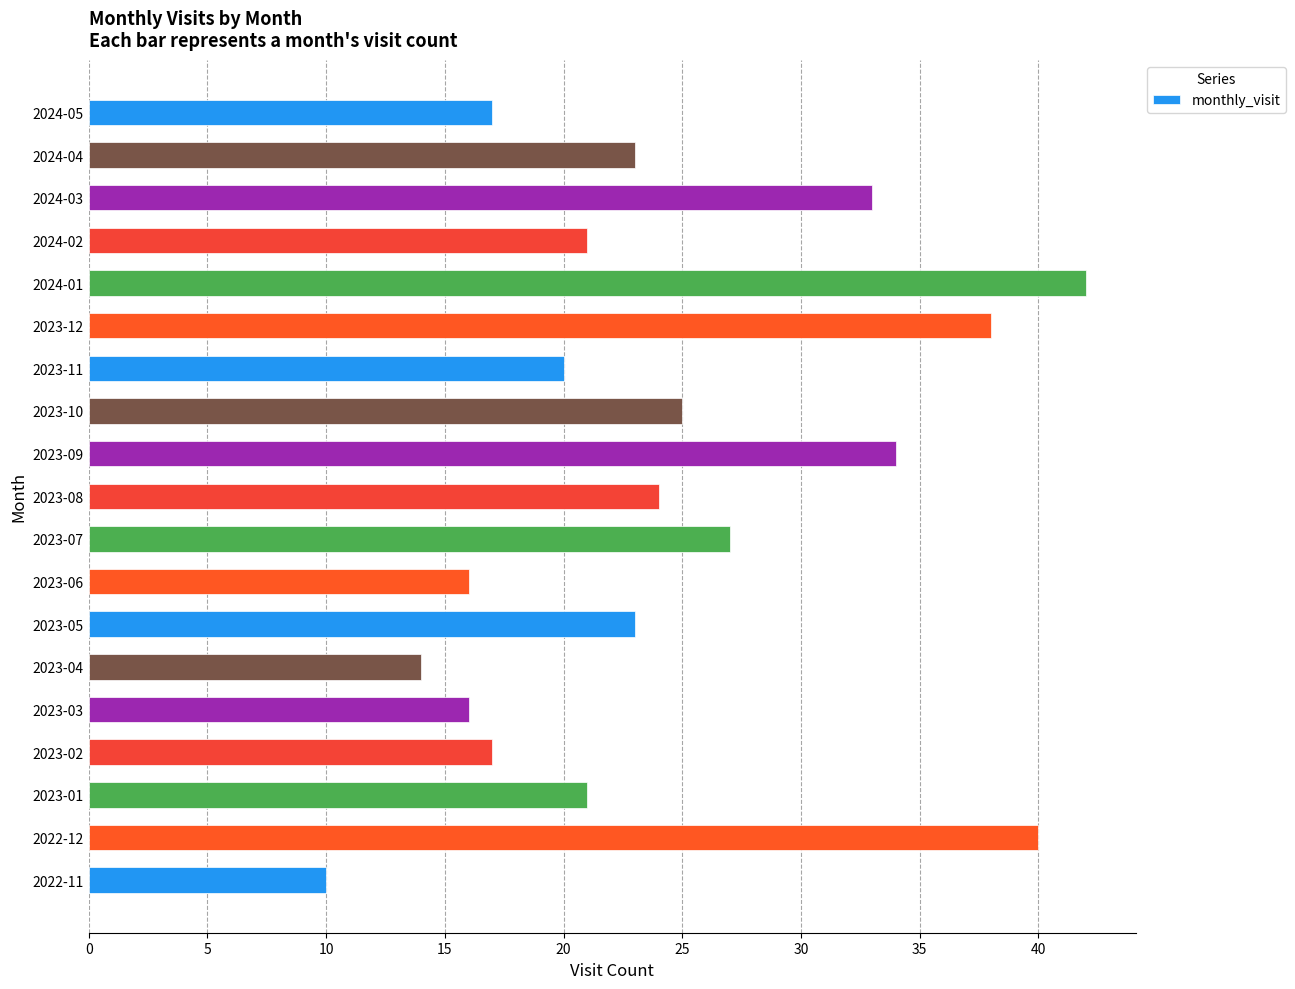

Is it true that the value at 2024-05 is 22?

False